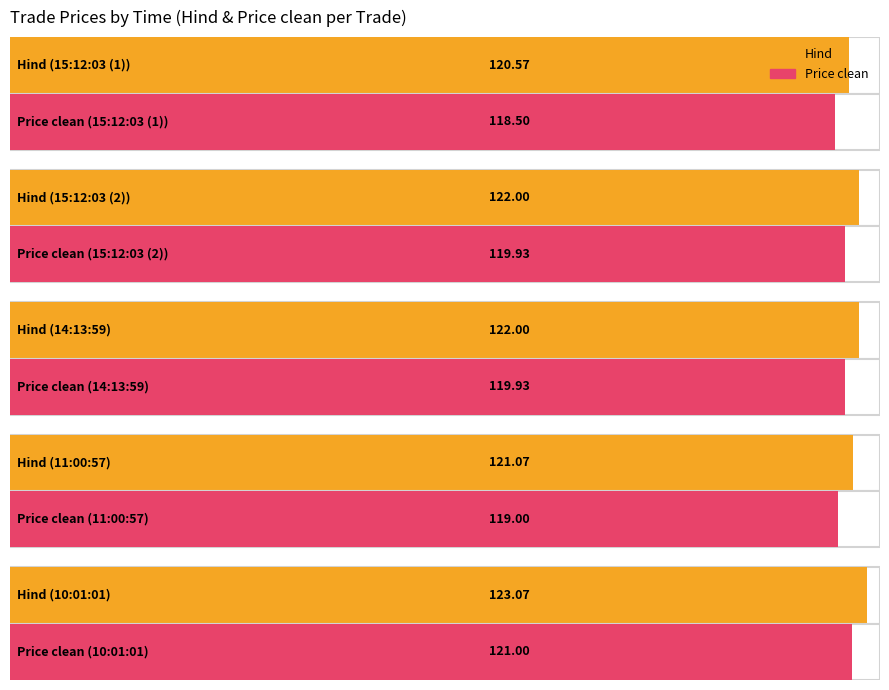

Is it true that Hind equals 120.6 at 15:12:03 (1)?

True